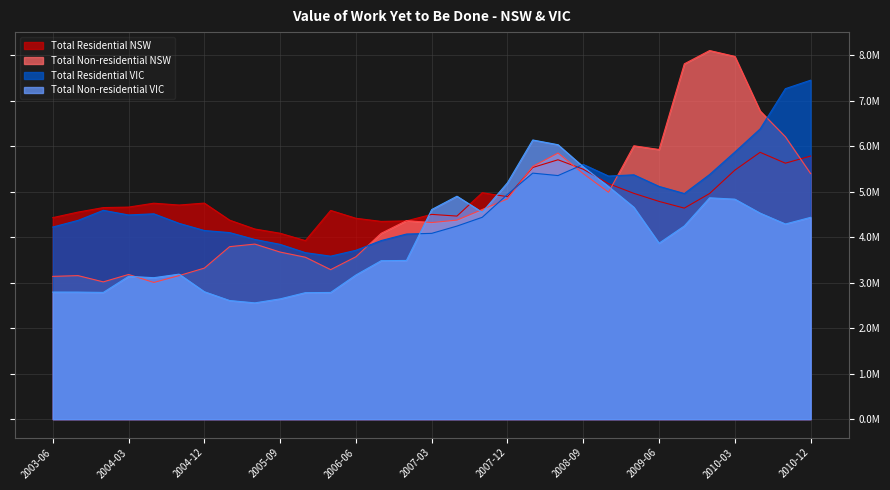

Where is the first local maximum for Total Residential VIC?

2003-12